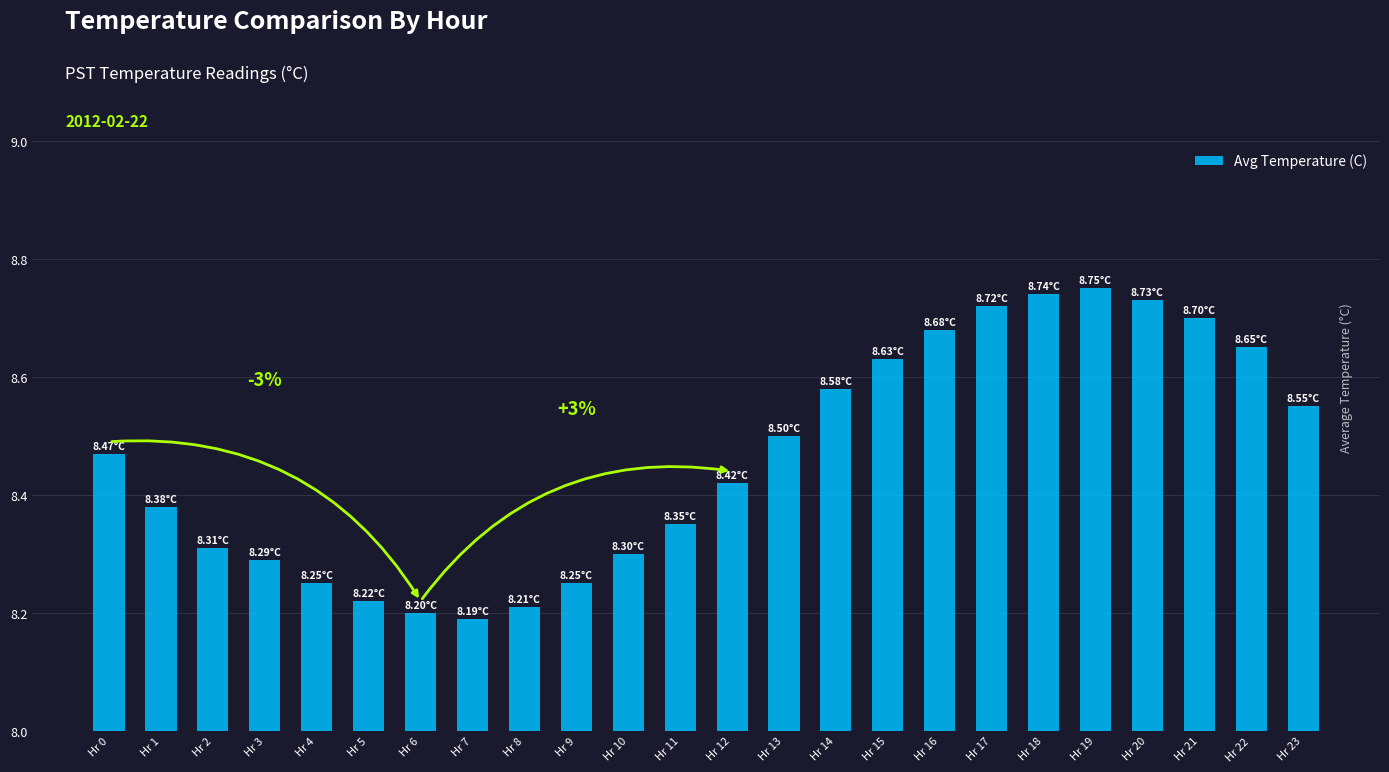

Between Hr 9 and Hr 3, which is larger?

Hr 3